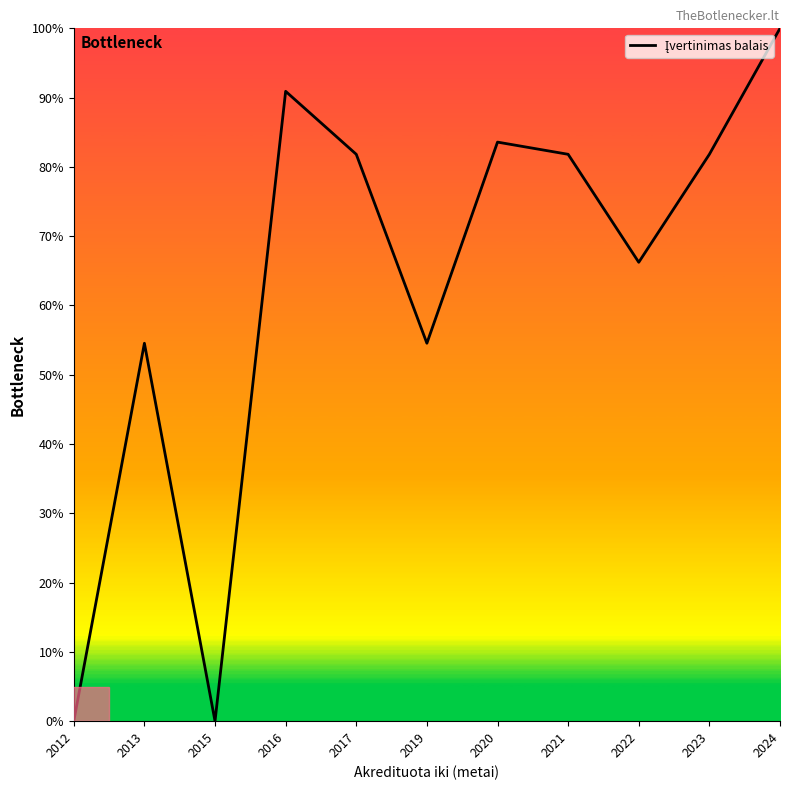

What is the greatest value displayed?

100.0